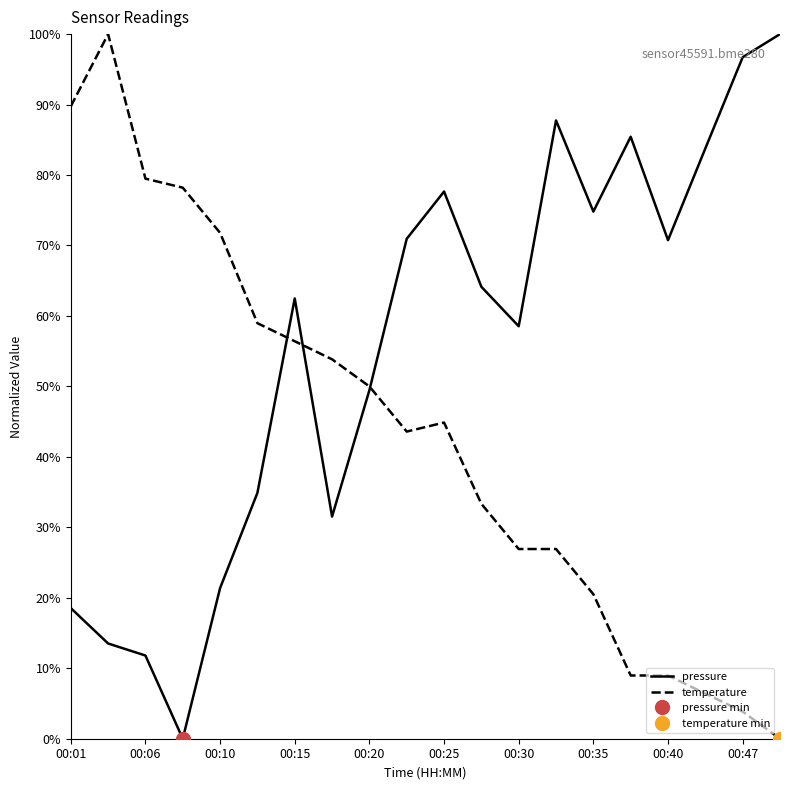

True or false: pressure has a value of 42.9 at 00:15.

False